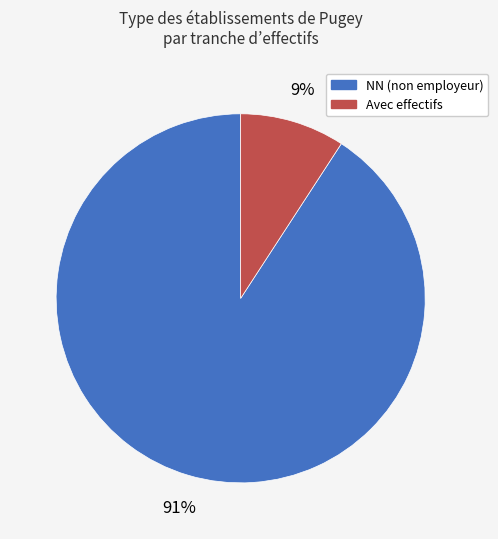

Does any single category account for the majority?

Yes